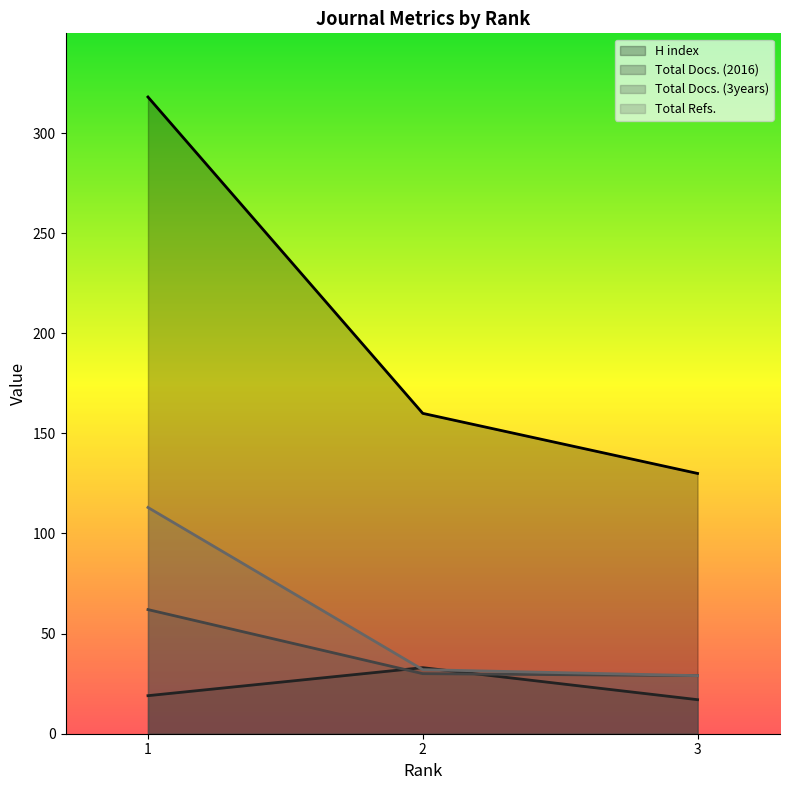

The H index series shows 64 at 2. True or false?

False